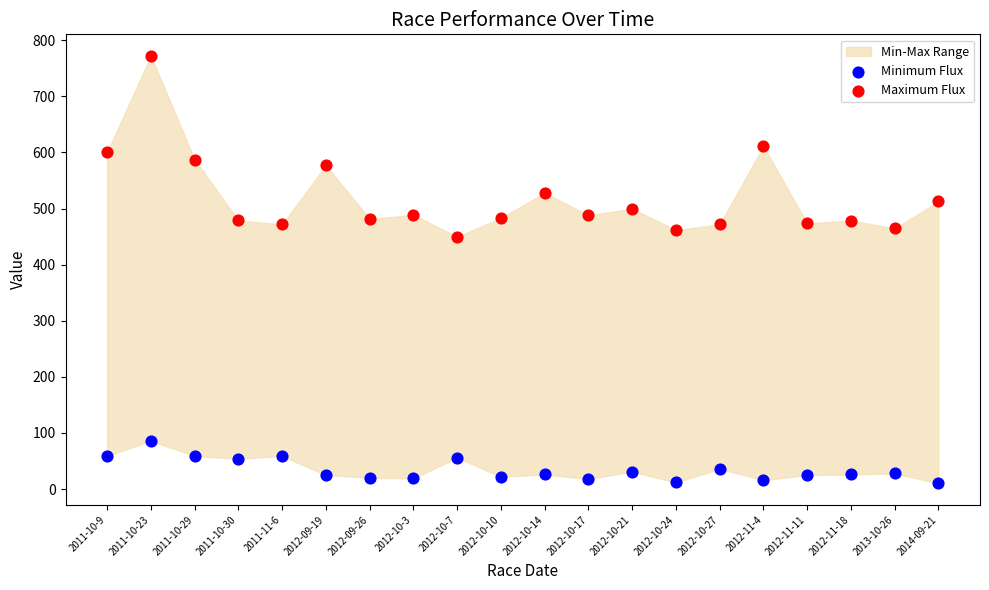

Across all series, what Y value is closest to 391?

449.7